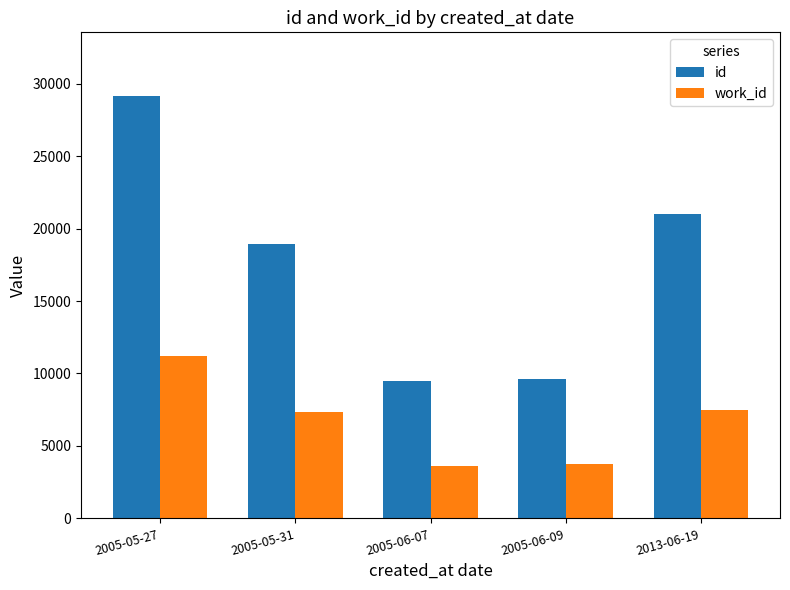

At how many categories does at least one series exceed 20878?

2